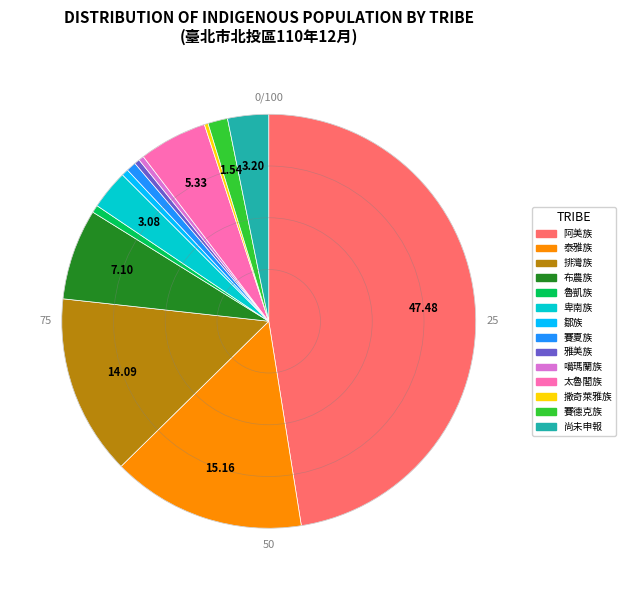

Which category has the biggest portion of the pie?

阿美族